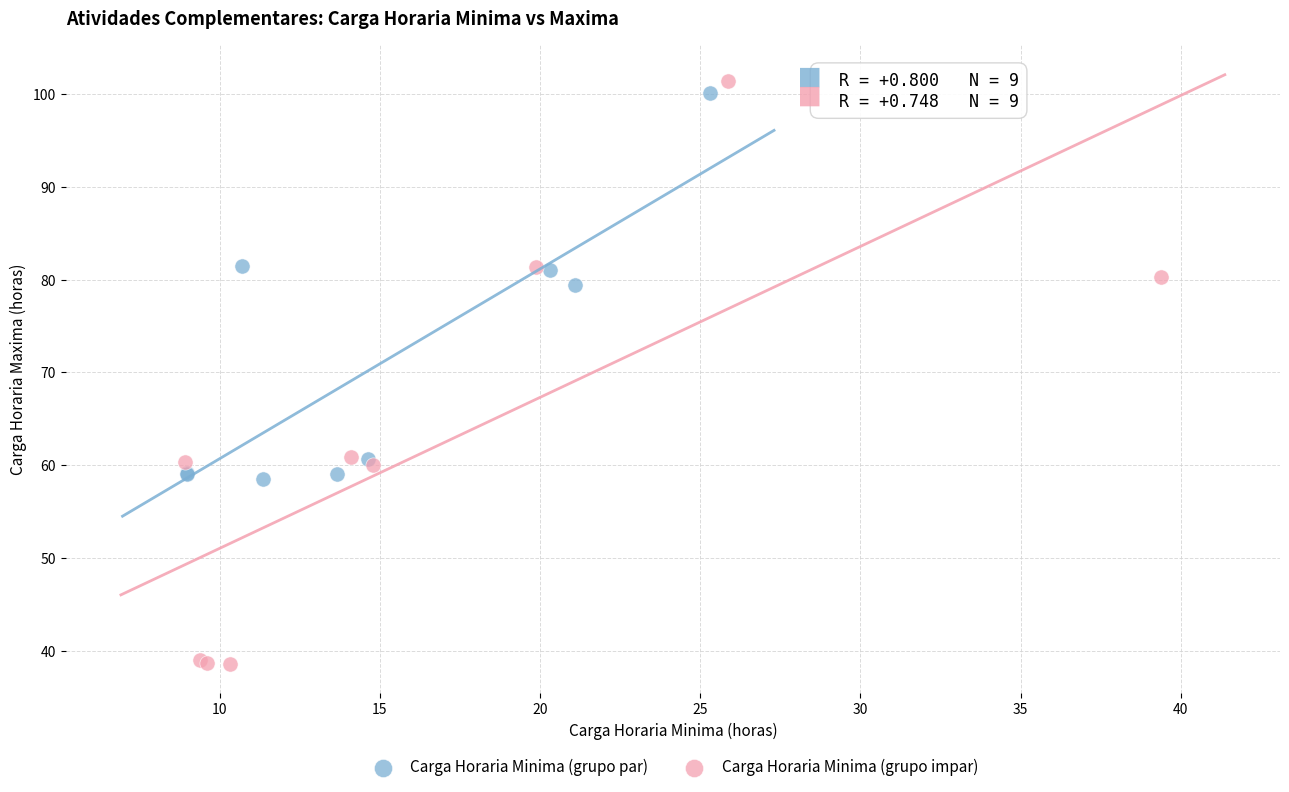

Which series has the widest spread of Y values?

Carga Horaria Minima (grupo impar)